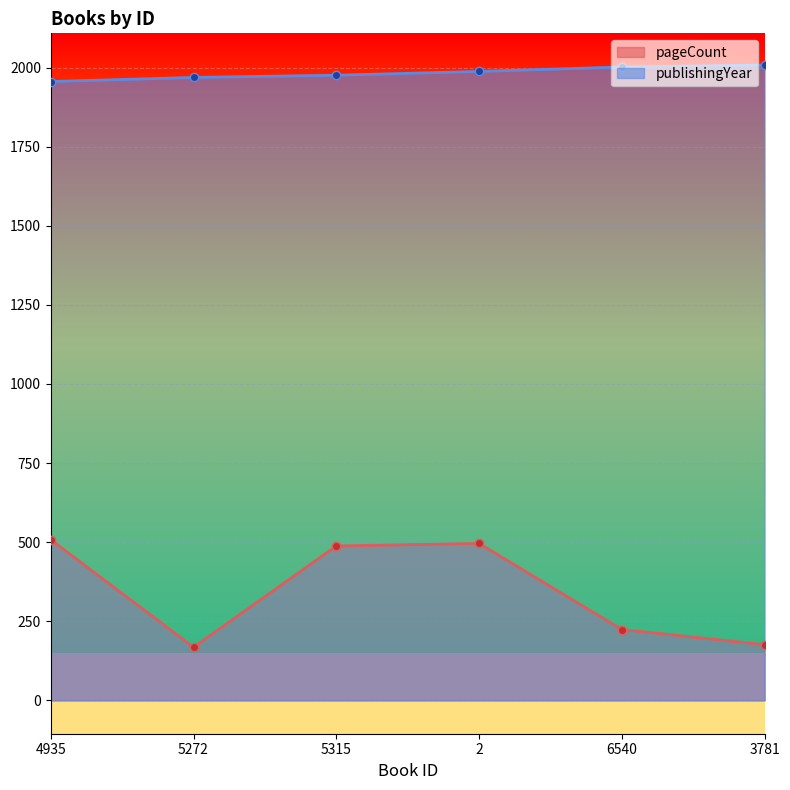

Which series has the largest range (max minus min)?

pageCount